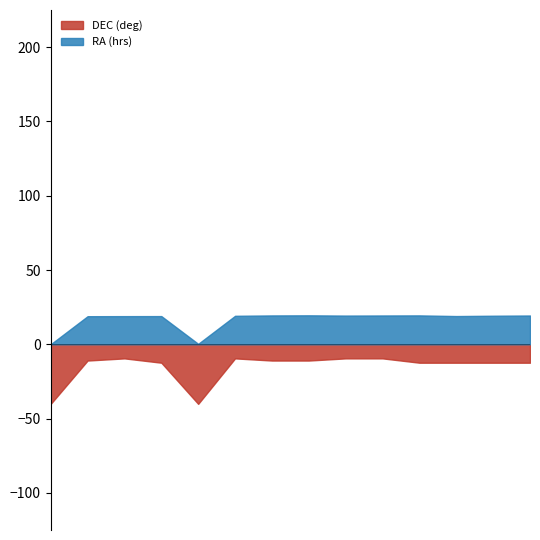

Rank the series by their average value, from lowest to highest.

DEC (deg), RA (hrs)